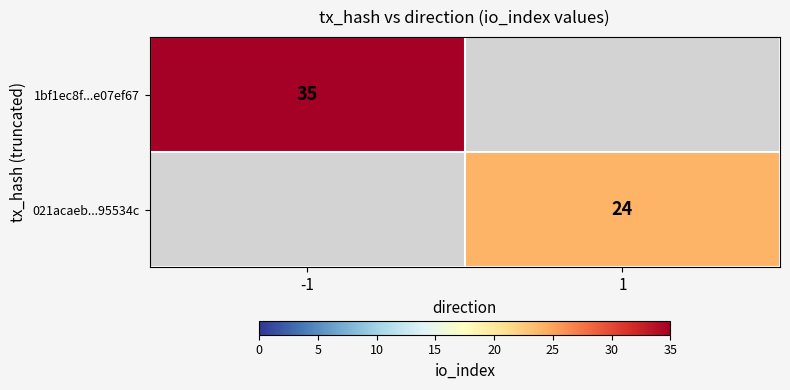

Is it true that 021acaeb...95534c equals 24 at 1?

True